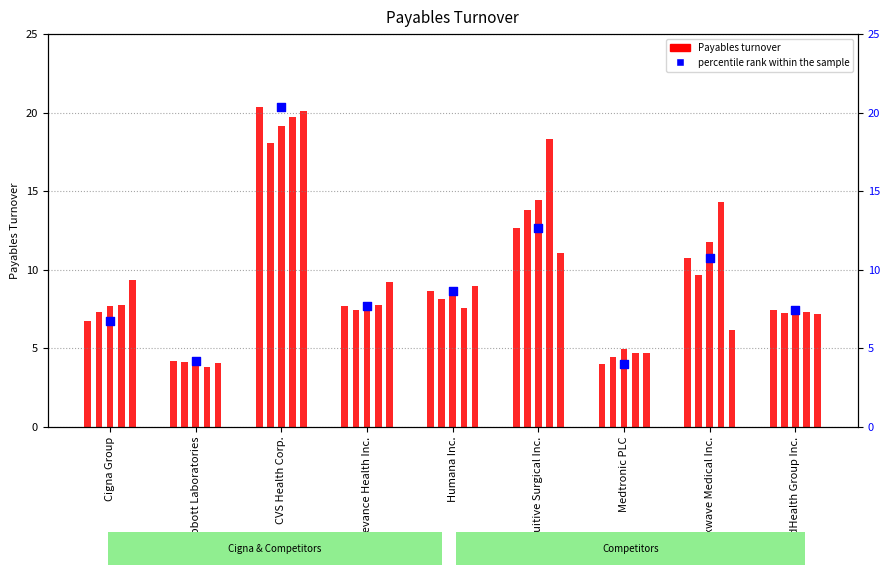

Approximately how many times larger is the value at Humana Inc. compared to Shockwave Medical Inc.?

0.8